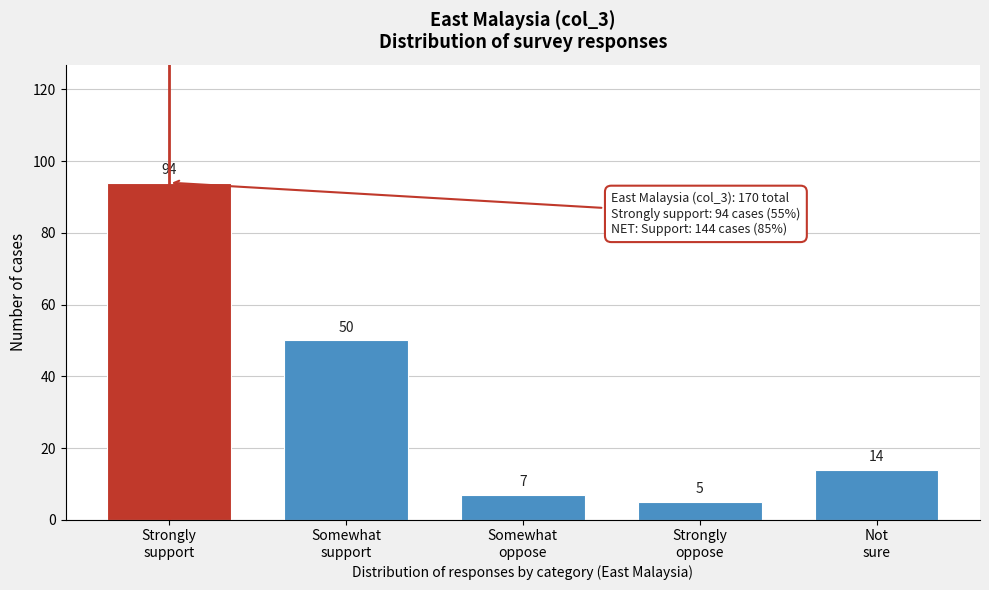

Reading right to left, what are all the values shown in this chart?

14	5	7	50	94